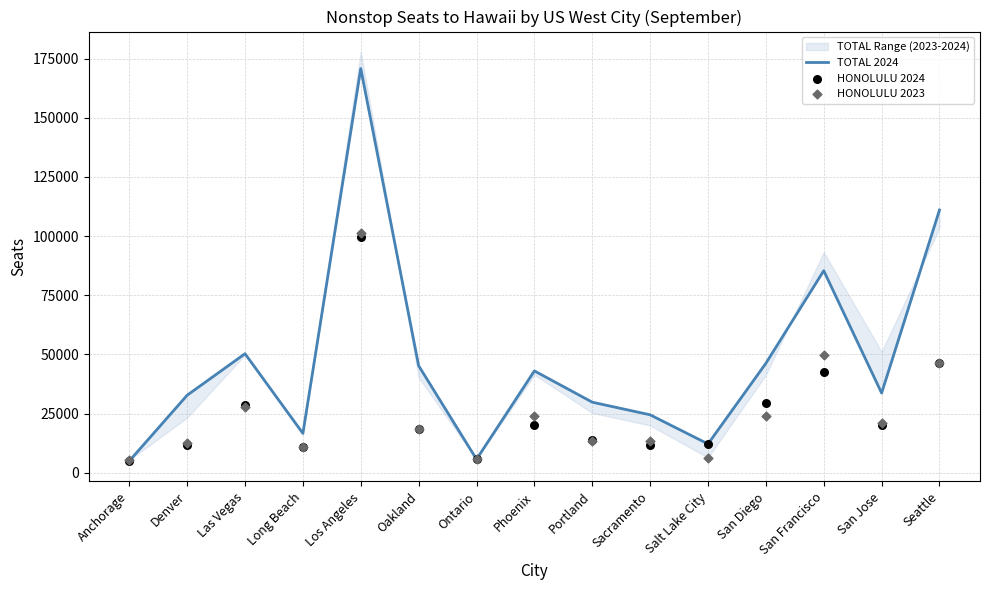

Which series has the largest Y range (max minus min)?

TOTAL 2024